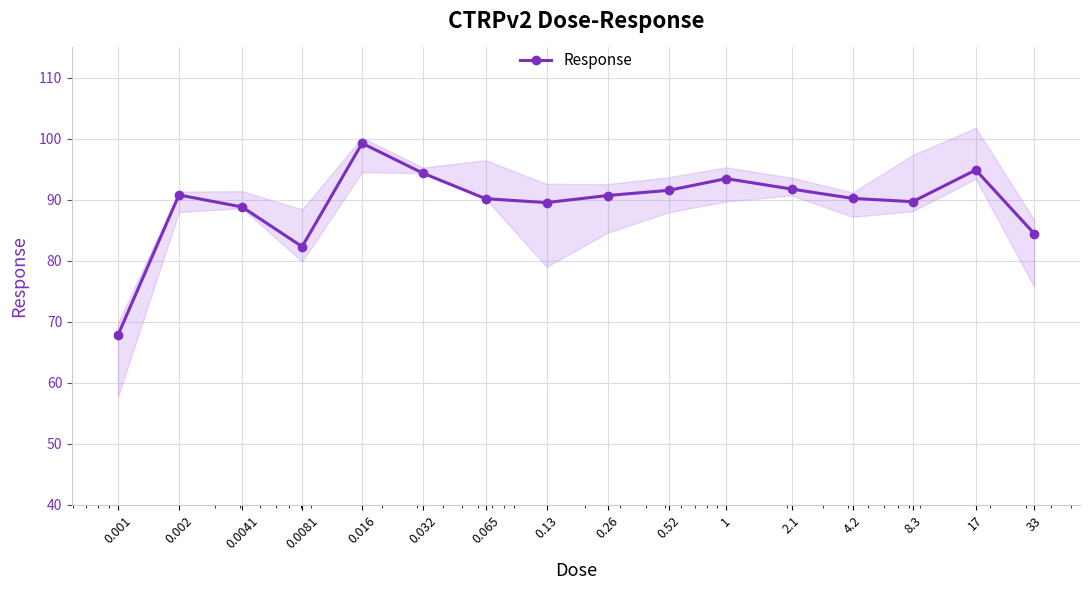

At which category does the data reach its first local peak?

0.002